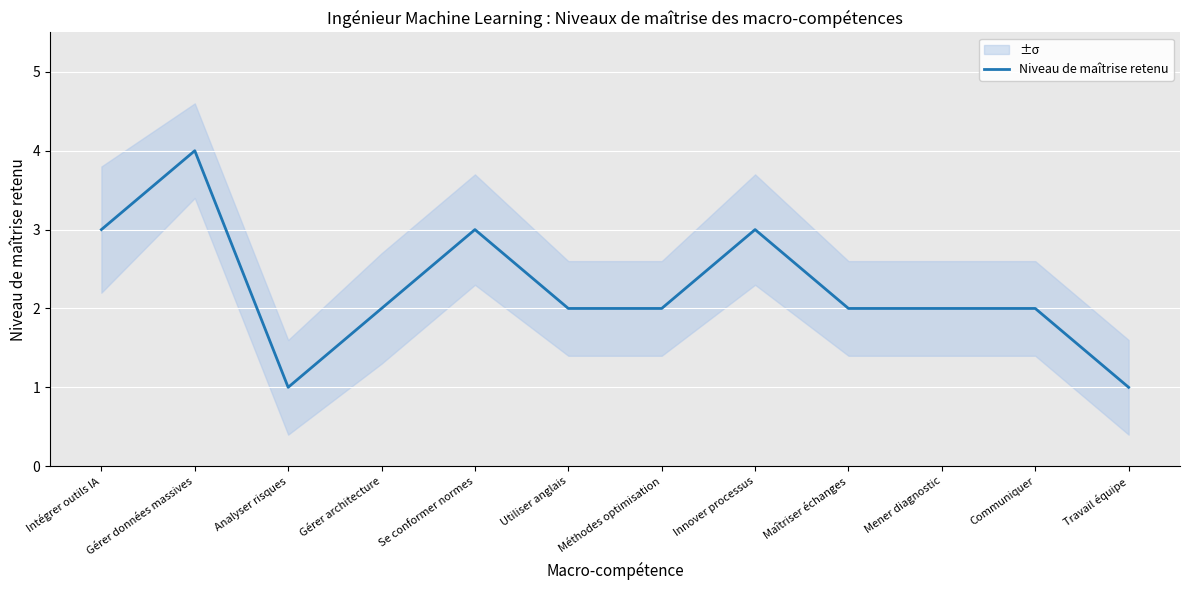

Reading left to right, transcribe all the data shown in this chart.

Intégrer outils IA=3	Gérer données massives=4	Analyser risques=1	Gérer architecture=2	Se conformer normes=3	Utiliser anglais=2	Méthodes optimisation=2	Innover processus=3	Maîtriser échanges=2	Mener diagnostic=2	Communiquer=2	Travail équipe=1